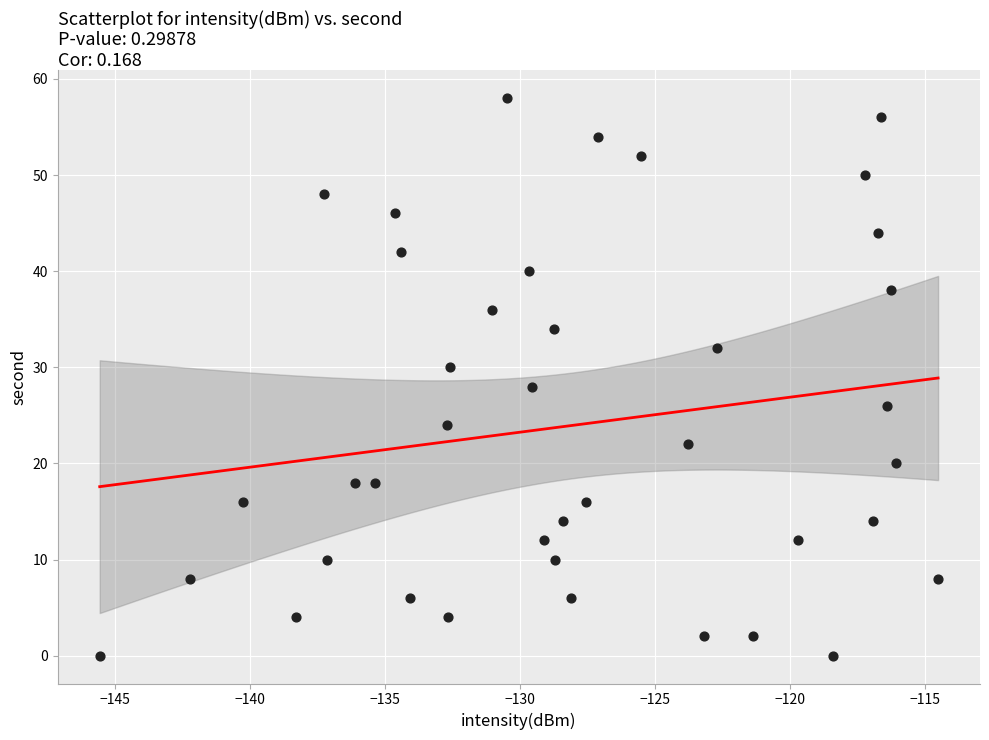

What is the range of Y values (max minus min)?

58